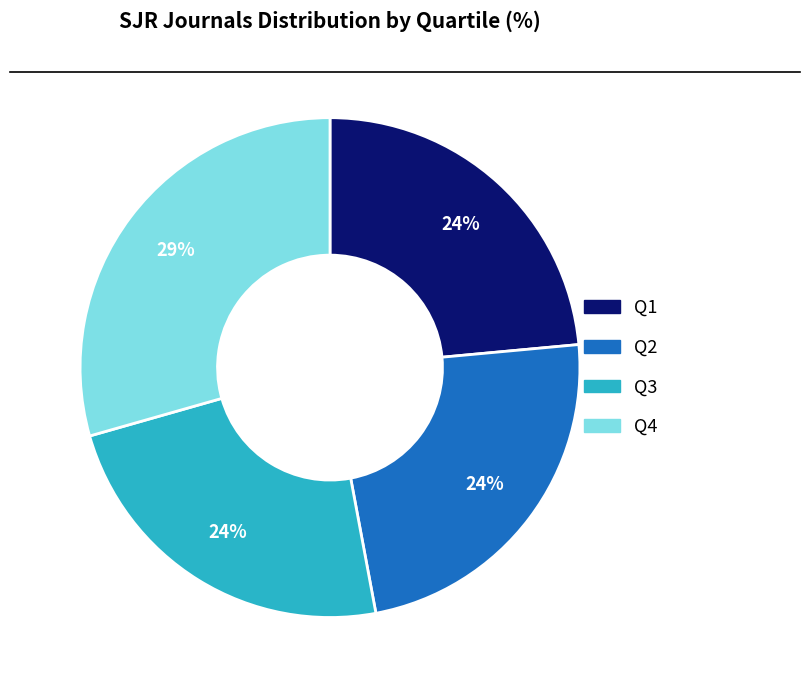

To the nearest percent, what percentage of the pie is Q4?

29%